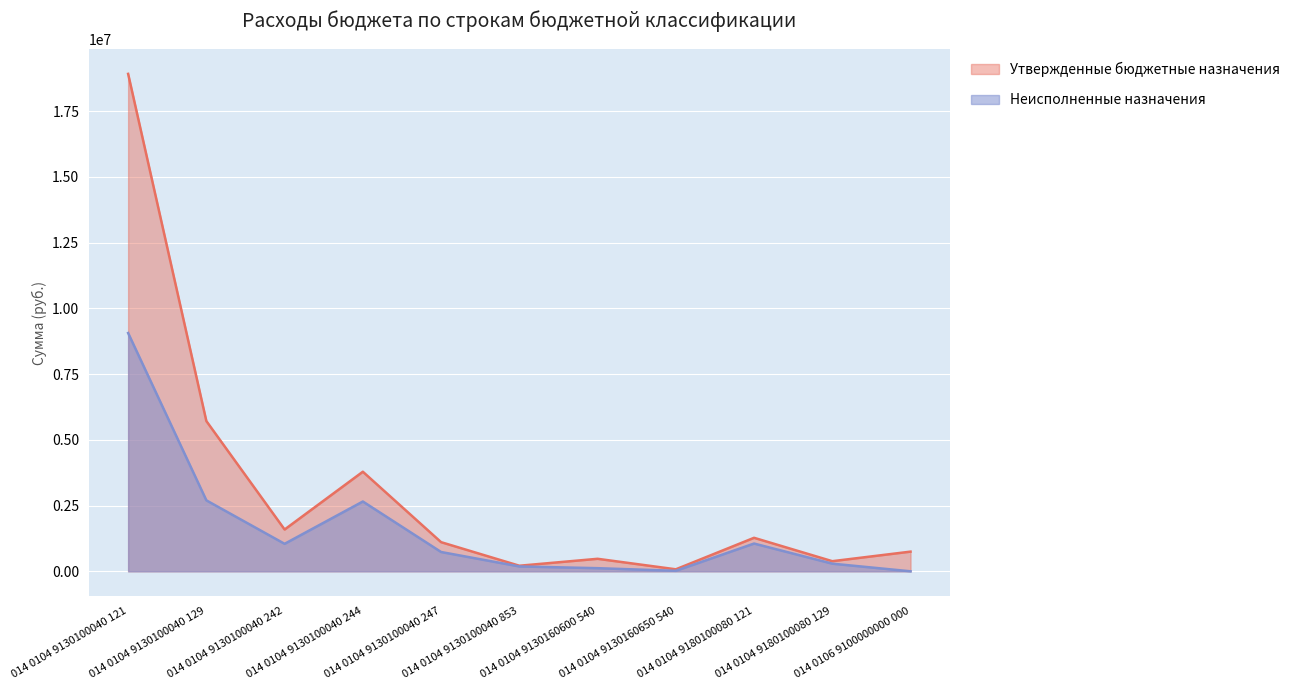

The Неисполненные назначения series shows 290754.8 at 014 0104 9180100080 129. True or false?

True